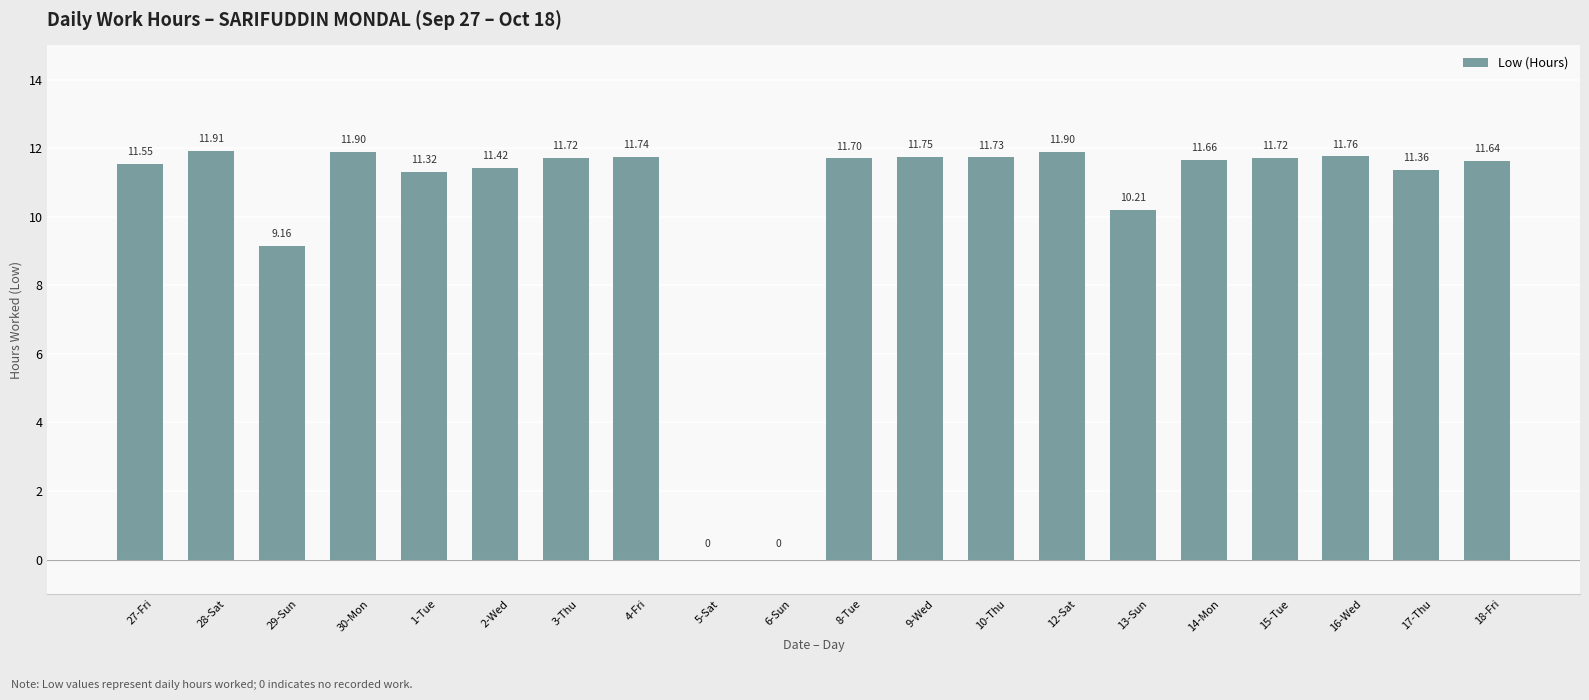

At which label is the value closest to 5?

29-Sun